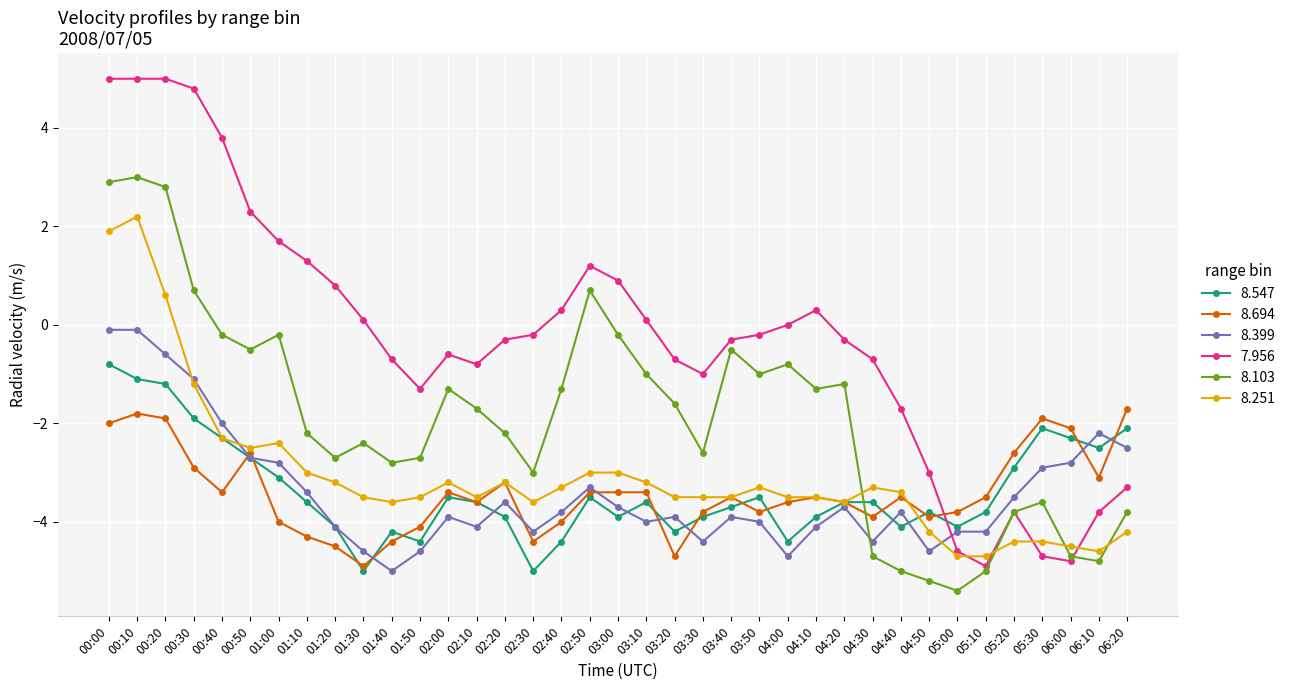

What are all the series names shown in the legend?

8.547, 8.694, 8.399, 7.956, 8.103, 8.251